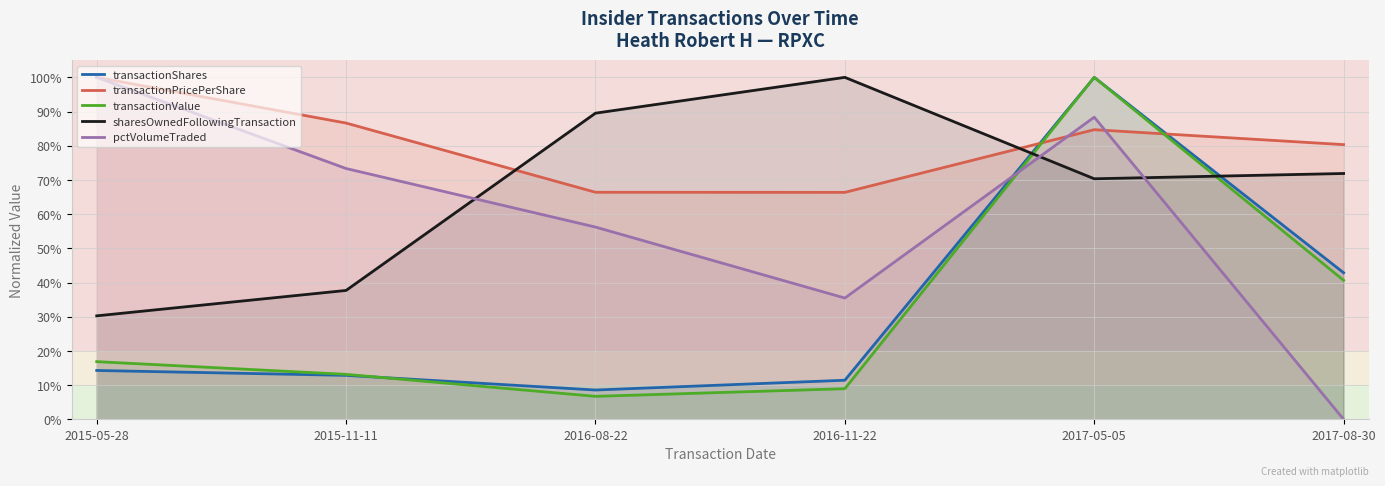

At which category does pctVolumeTraded reach its first local peak?

2017-05-05